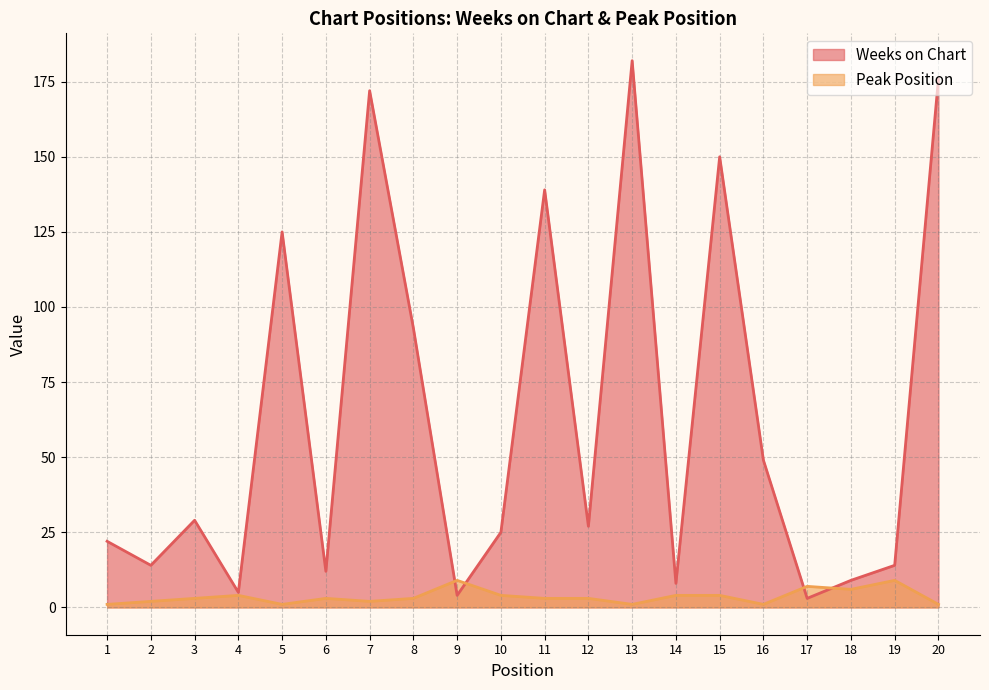

Between which two adjacent categories do Weeks on Chart and Peak Position first intersect?

8 and 9